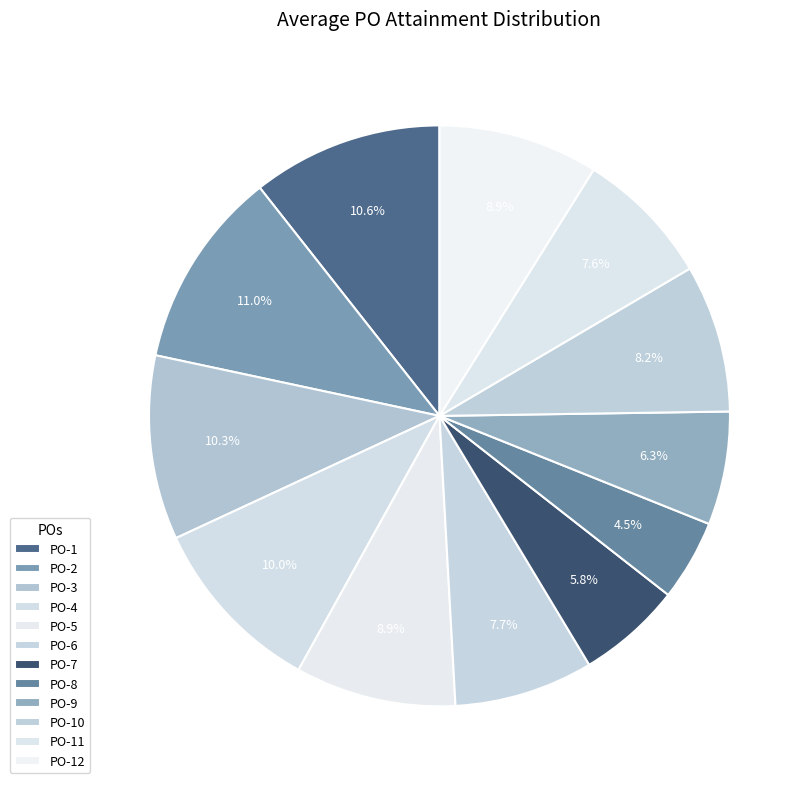

What is the smallest slice in the pie chart?

PO-8